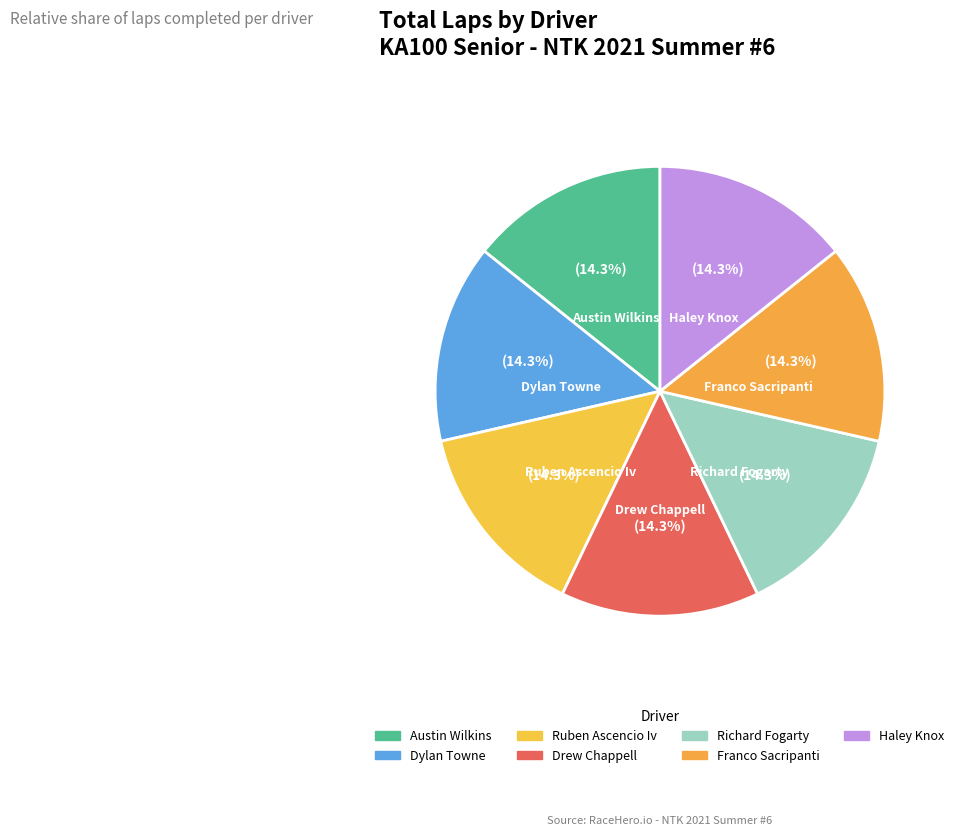

To the nearest percent, what is the difference between the largest and smallest slice percentages?

0%